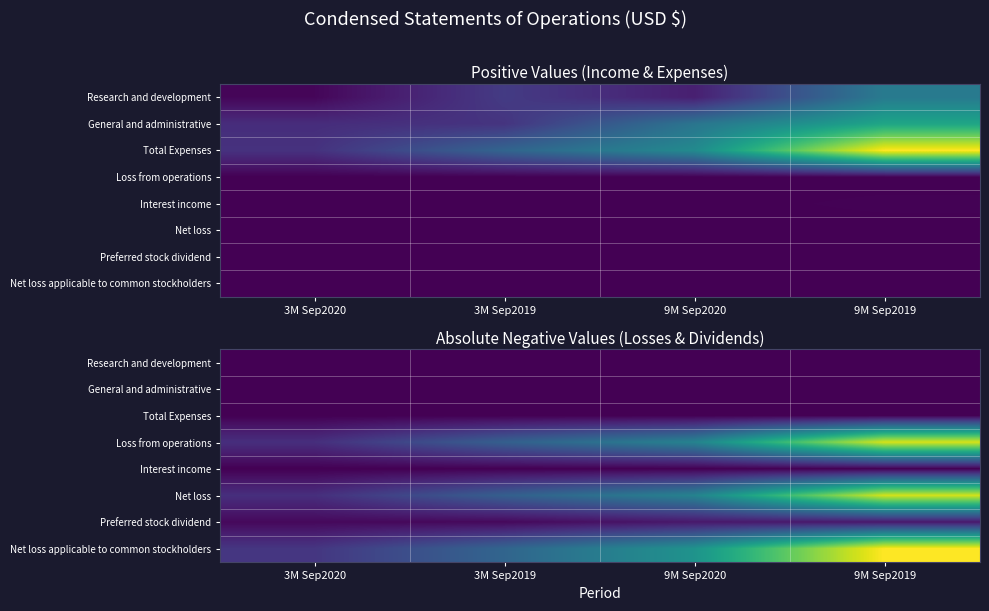

Which series has the largest range (max minus min)?

Net loss applicable to common stockholders